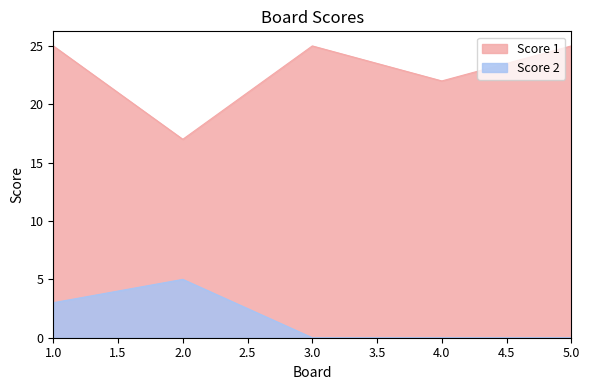

True or false: Score 2 has more than 2 points higher than both neighbors.

False